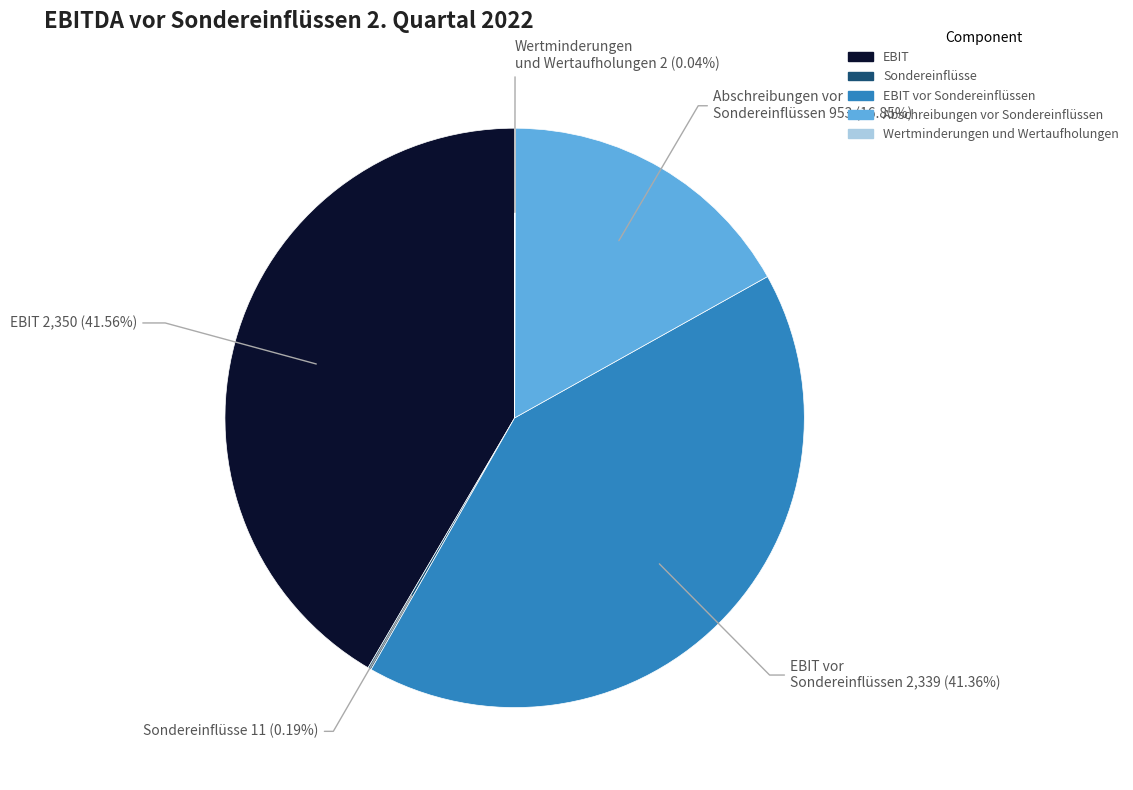

Does any single category account for the majority?

No